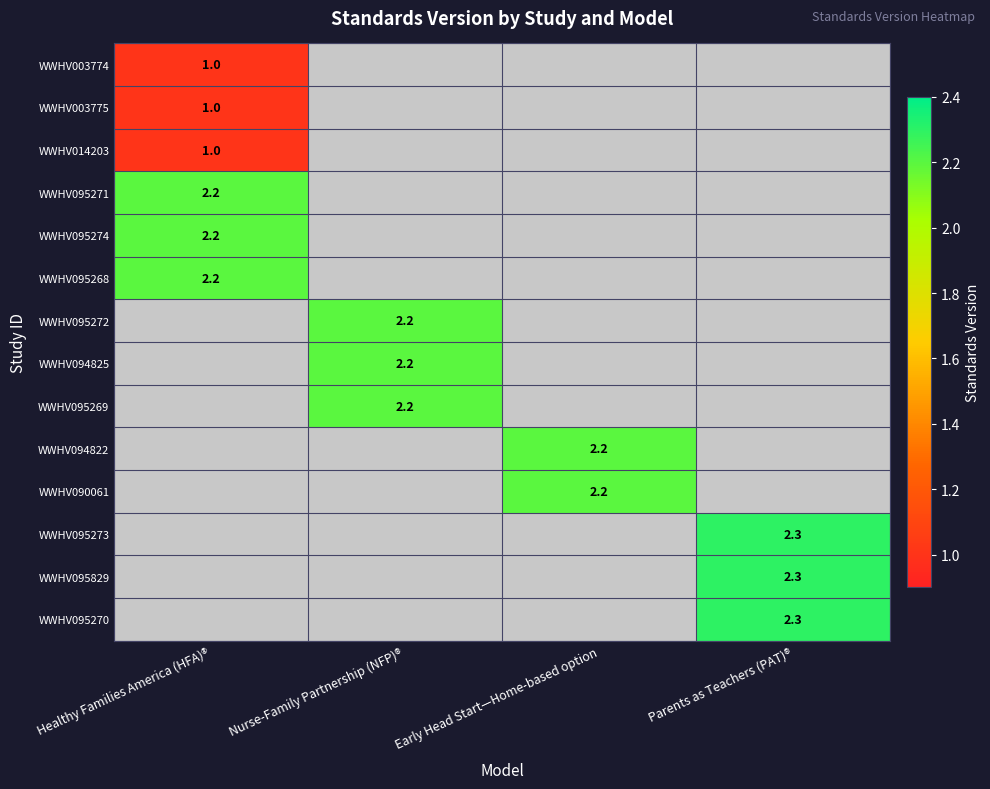

The value of WWHV094822 at Early Head Start—Home-based option is 3.4. True or false?

False